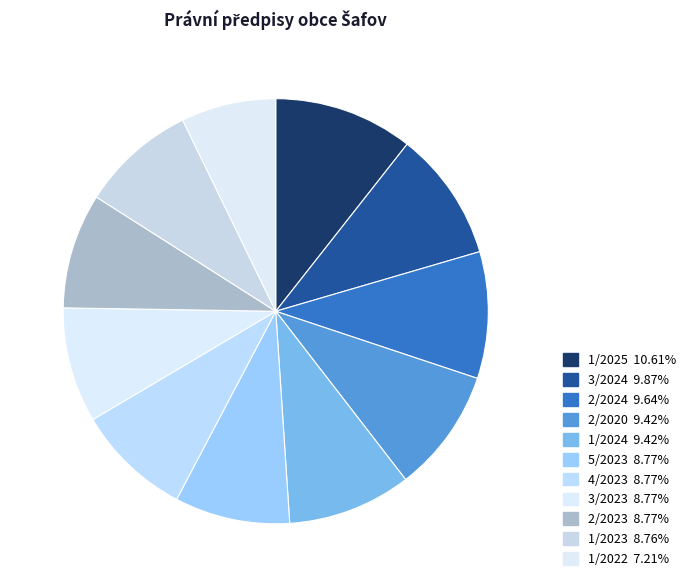

To the nearest percent, what is the average slice percentage?

9%